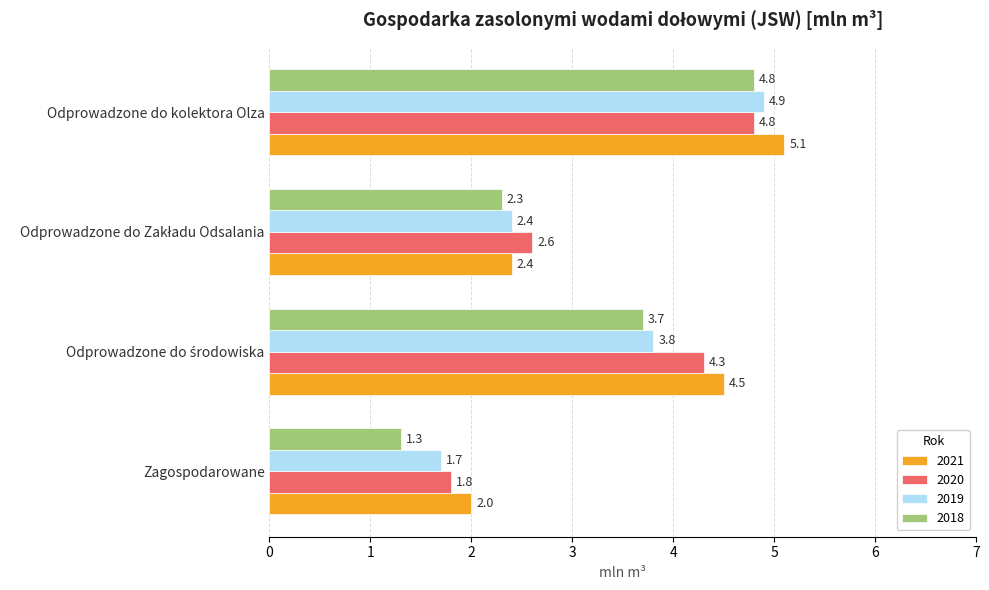

What is the sum of all 2021 values?

14.0